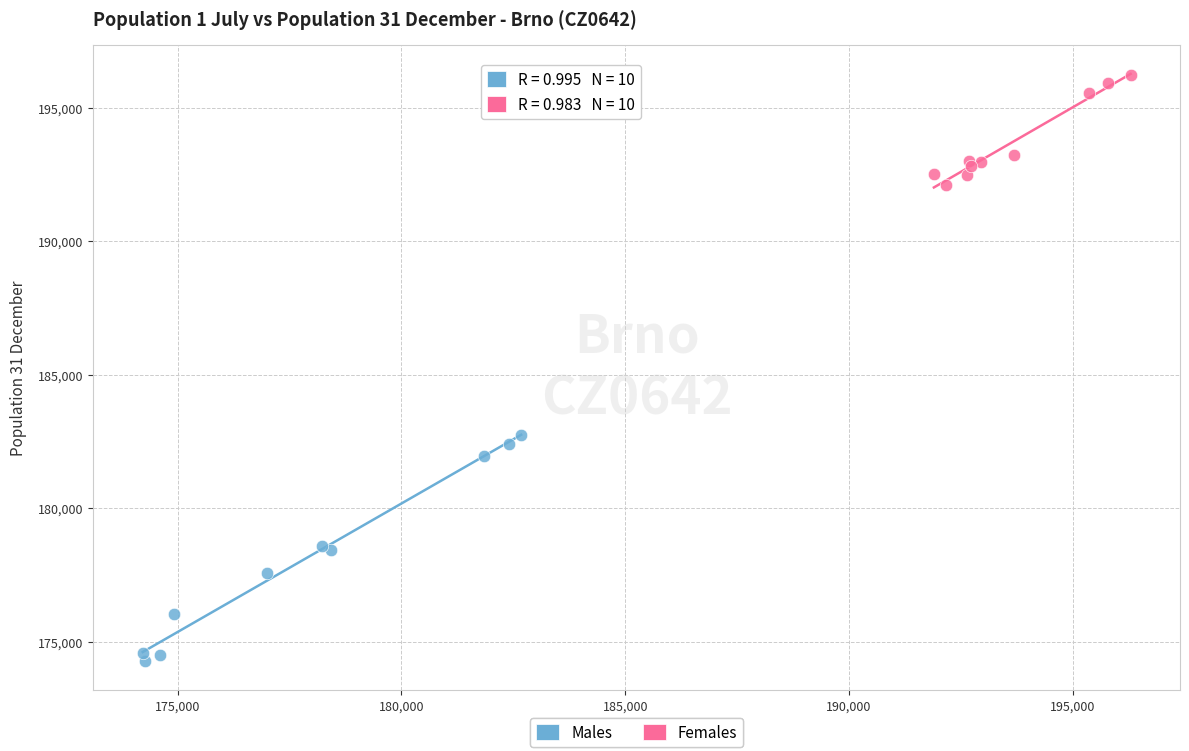

Which series has the widest spread of Y values?

Males